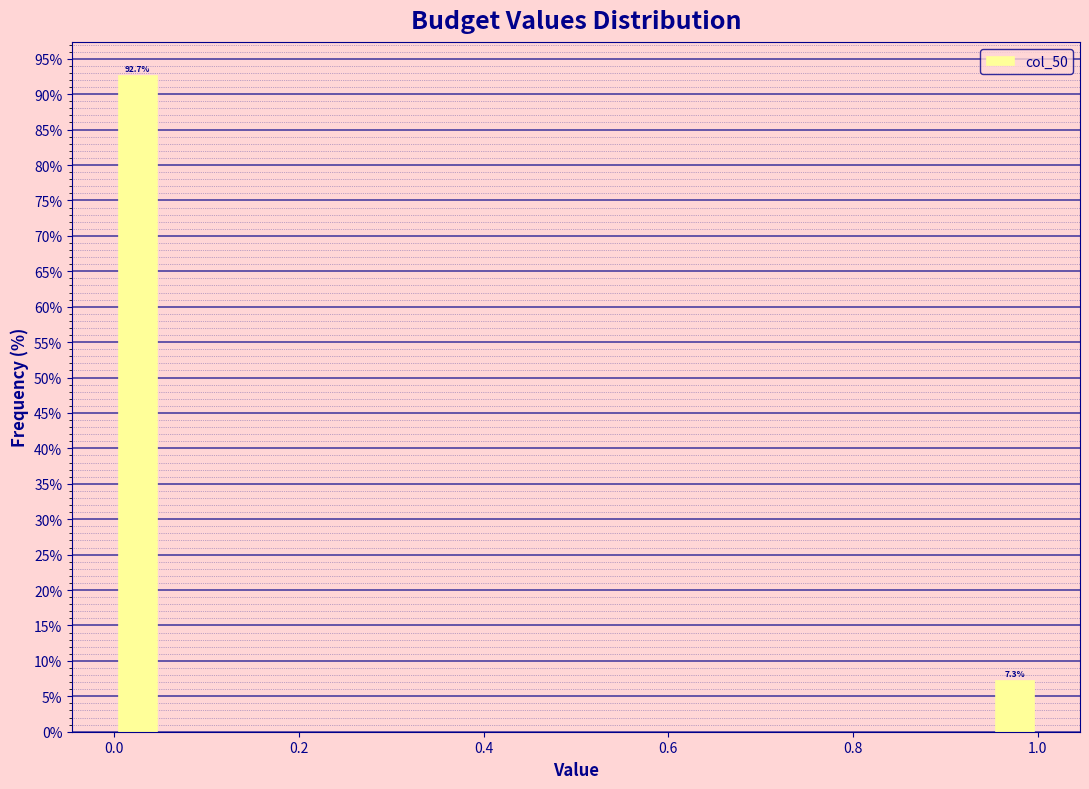

Read against the x-axis, roughly where is the centre of the tallest bar?

0.02